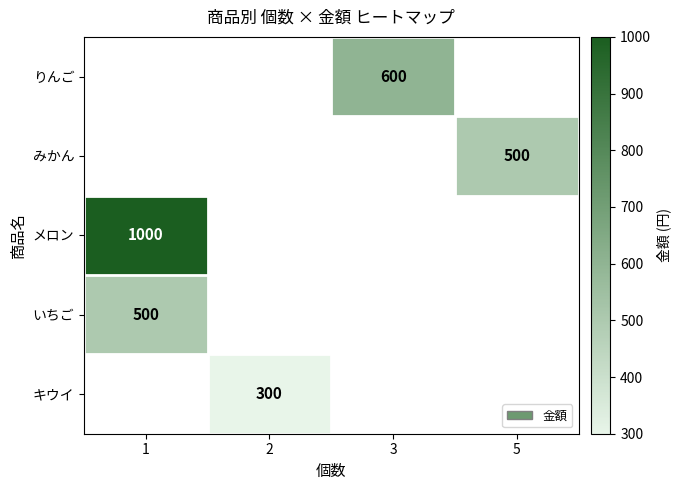

The りんご series shows 377 at 3. True or false?

False